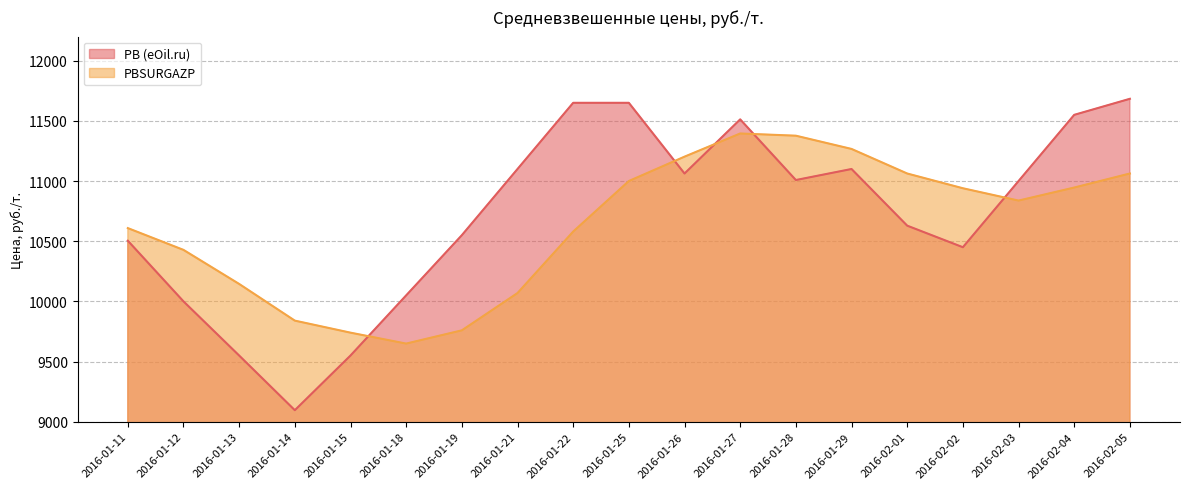

Between which two adjacent categories do PBSURGAZP and PB (eOil.ru) first intersect?

2016-01-15 and 2016-01-18